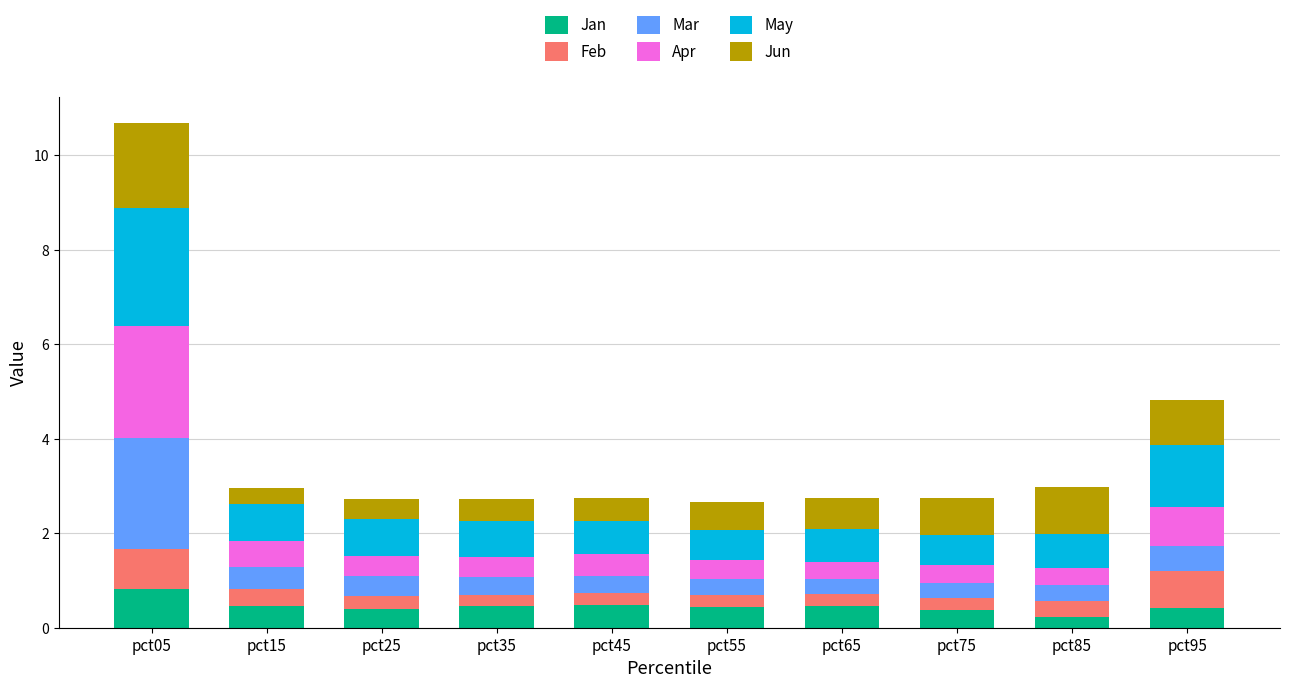

At which category is the sum across all series the highest?

pct05